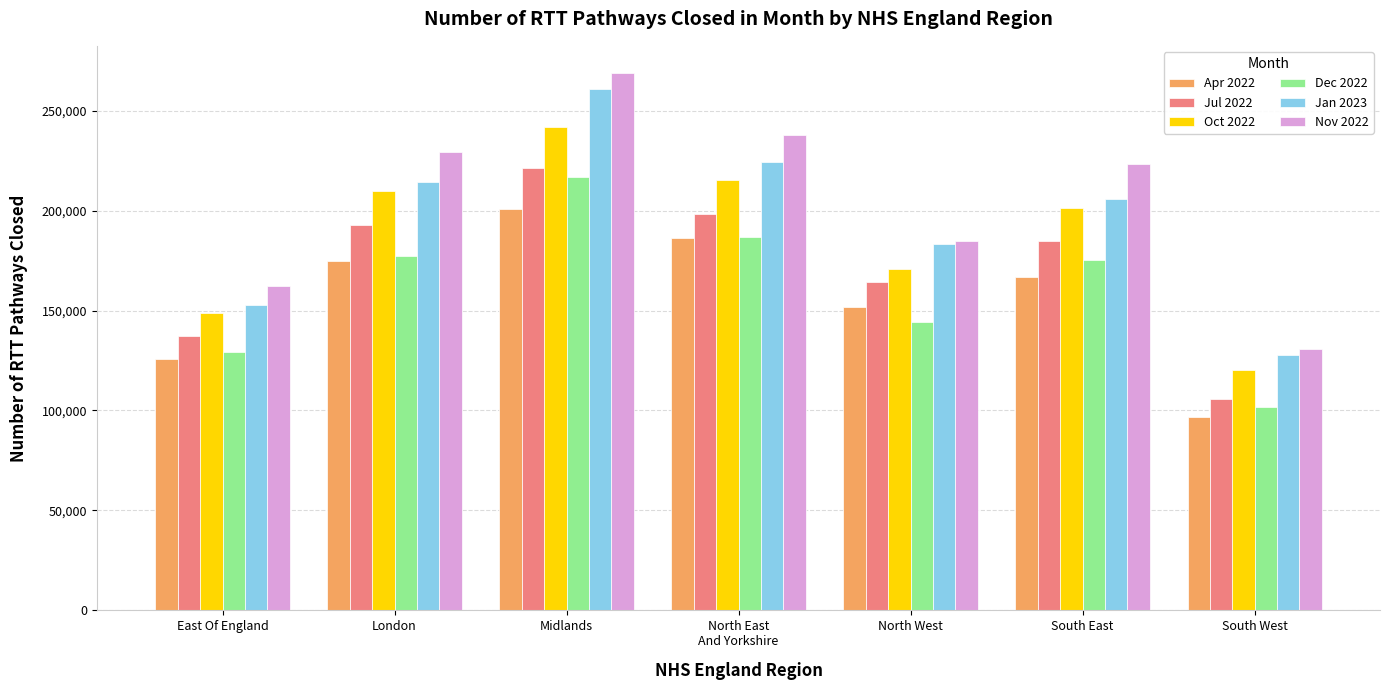

What is the label of the 4th bar from the left?

North East
And Yorkshire